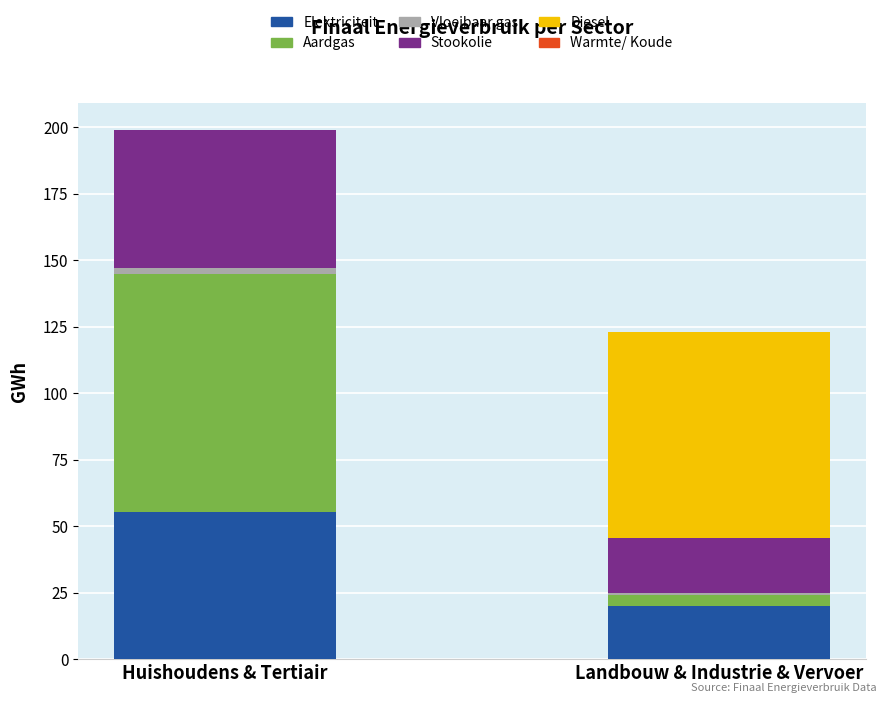

Is it true that Elektriciteit equals 19.9 at Landbouw & Industrie & Vervoer?

True